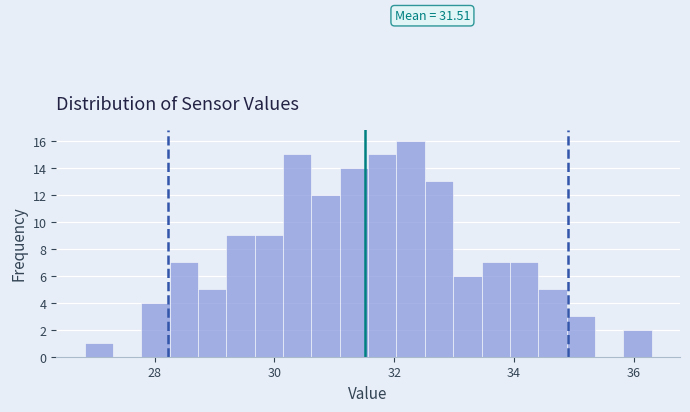

Read against the x-axis, roughly where is the centre of the tallest bar?

32.2